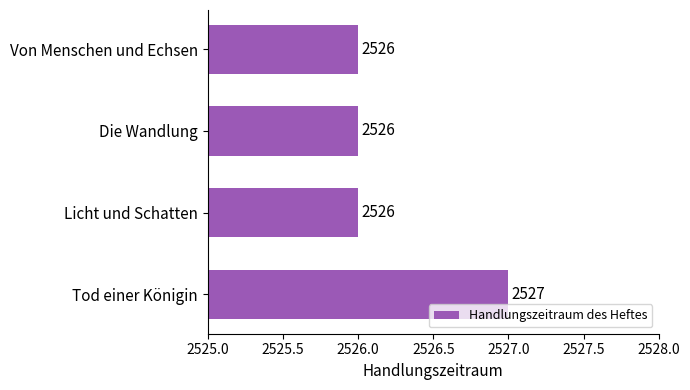

The chart shows a value of 3606 at Von Menschen und Echsen. True or false?

False